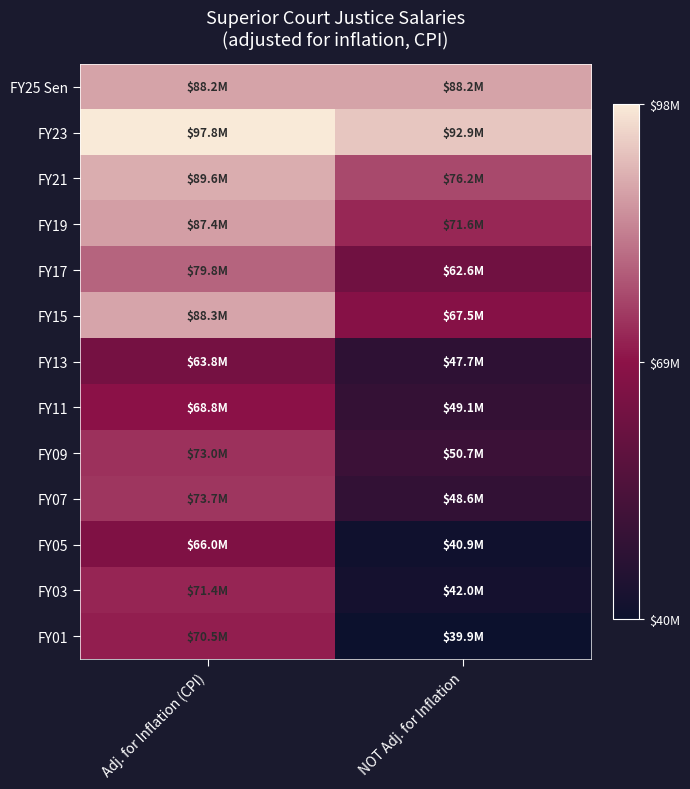

Reading left to right, what are all the values shown in this chart?

FY25 Sen: Adj. for Inflation (CPI)=88179084	NOT Adj. for Inflation=88179084
FY23: Adj. for Inflation (CPI)=97790813	NOT Adj. for Inflation=92852039
FY21: Adj. for Inflation (CPI)=89585598	NOT Adj. for Inflation=76194054
FY19: Adj. for Inflation (CPI)=87430011	NOT Adj. for Inflation=71565592
FY17: Adj. for Inflation (CPI)=79836022	NOT Adj. for Inflation=62618568
FY15: Adj. for Inflation (CPI)=88294682	NOT Adj. for Inflation=67539422
FY13: Adj. for Inflation (CPI)=63803629	NOT Adj. for Inflation=47716258
FY11: Adj. for Inflation (CPI)=68758551	NOT Adj. for Inflation=49126778
FY09: Adj. for Inflation (CPI)=73012768	NOT Adj. for Inflation=50653064
FY07: Adj. for Inflation (CPI)=73734503	NOT Adj. for Inflation=48642753
FY05: Adj. for Inflation (CPI)=65959626	NOT Adj. for Inflation=40867601
FY03: Adj. for Inflation (CPI)=71439150	NOT Adj. for Inflation=42044121
FY01: Adj. for Inflation (CPI)=70508945	NOT Adj. for Inflation=39895748